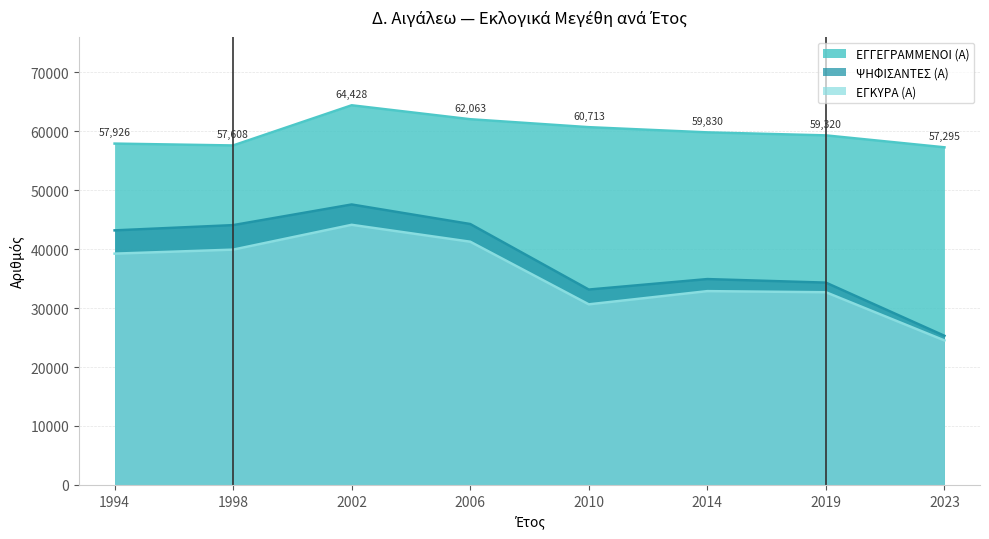

Reading left to right, list all the values displayed in this chart.

ΕΓΓΕΓΡΑΜΜΕΝΟΙ (Α): 1994=57926	1998=57608	2002=64428	2006=62063	2010=60713	2014=59830	2019=59320	2023=57295
ΨΗΦΙΣΑΝΤΕΣ (Α): 1994=43194	1998=44086	2002=47589	2006=44272	2010=33148	2014=34926	2019=34325	2023=25300
ΕΓΚΥΡΑ (Α): 1994=39245	1998=39926	2002=44139	2006=41269	2010=30640	2014=32882	2019=32694	2023=24516